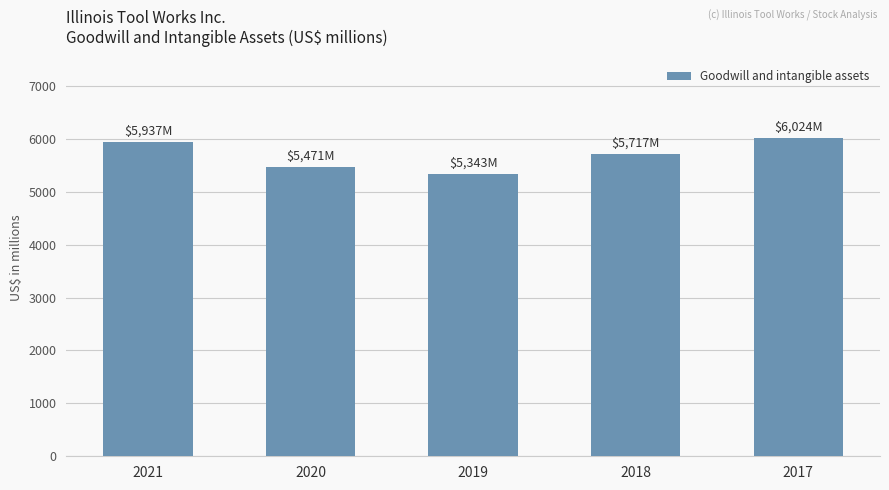

Reading left to right, extract all data points from this chart.

2021=5937	2020=5471	2019=5343	2018=5717	2017=6024